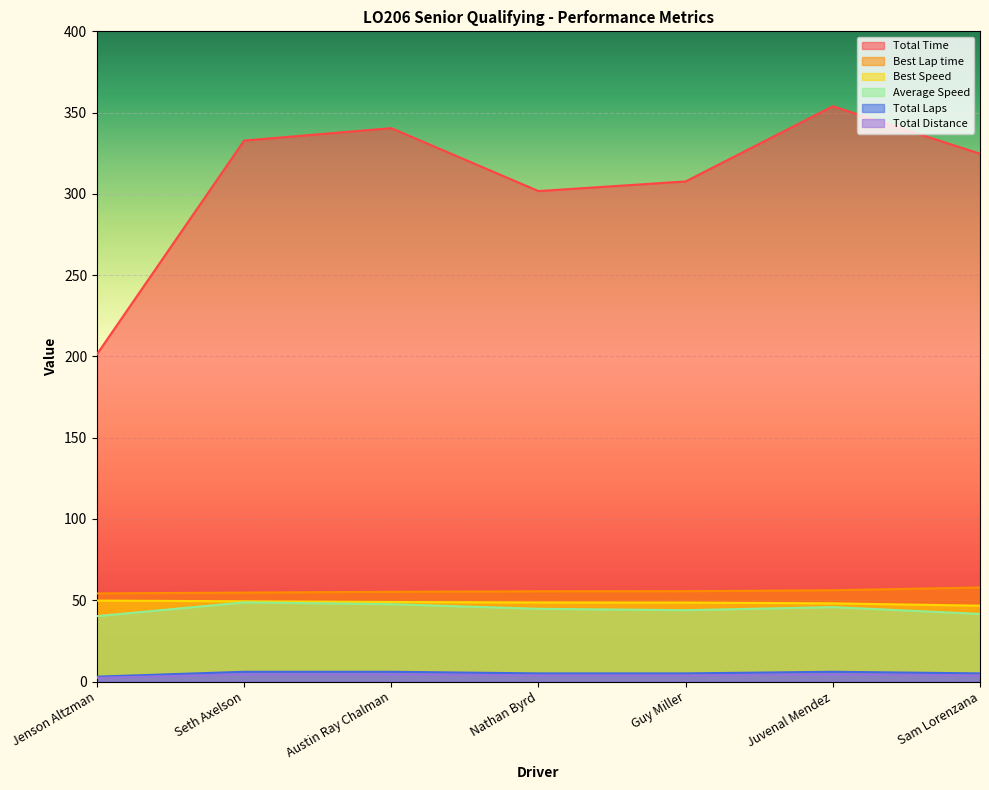

Does the chart display data point markers on the line(s)?

No